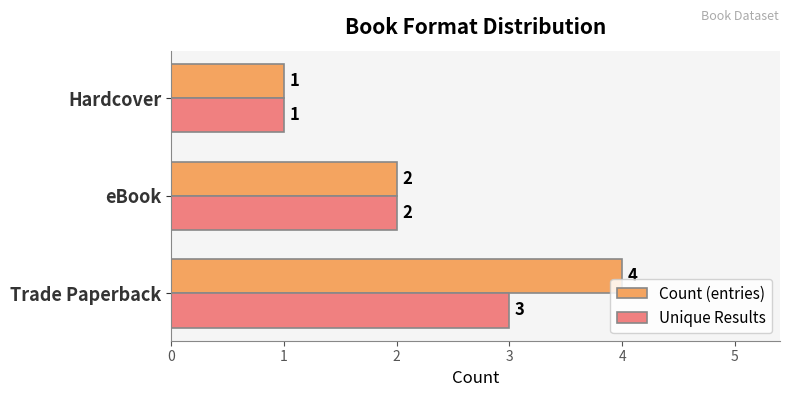

What is the maximum value shown in the chart?

4